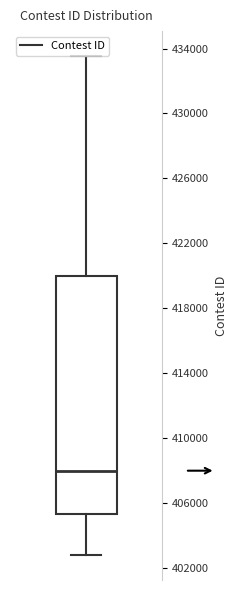

Where does the upper whisker of the box end on the y-axis? The values are not printed on the chart, so give them approximately, as read against the axis.

433500